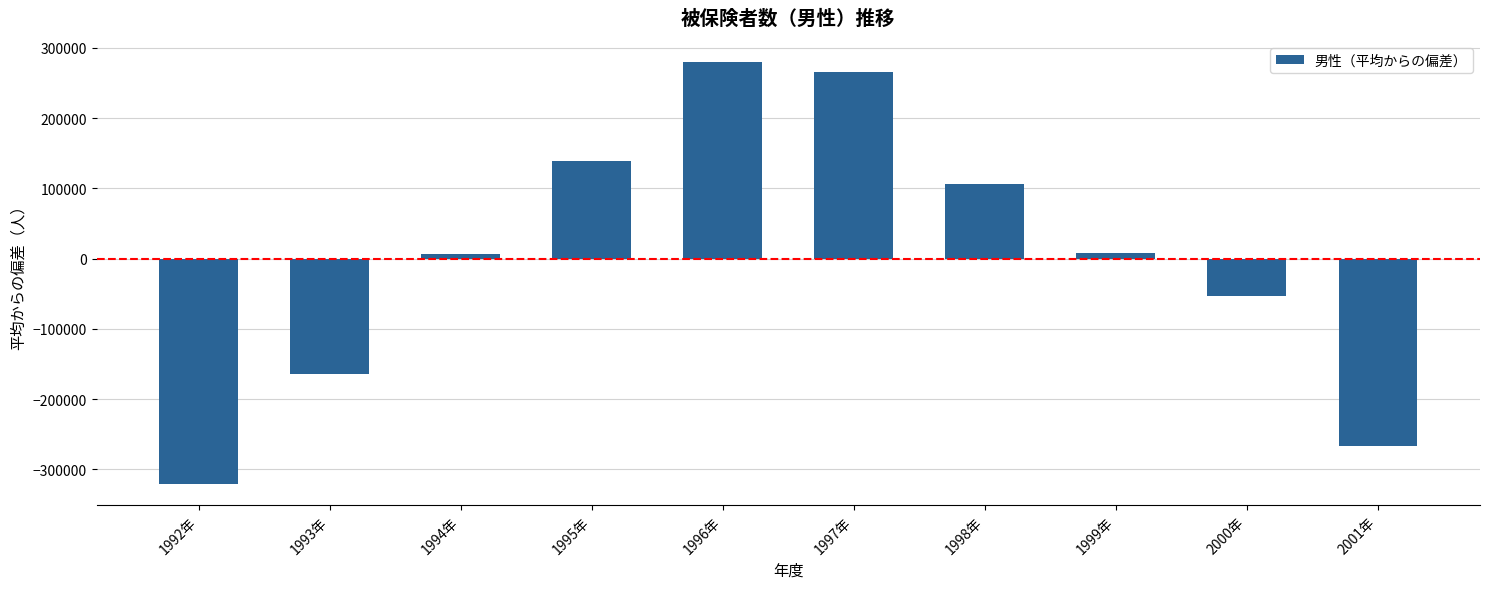

How many values exceed 8475?

5